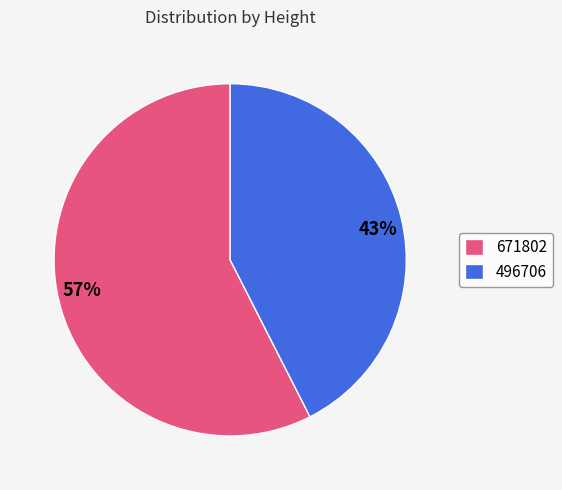

To the nearest percent, what is the average slice percentage?

50%